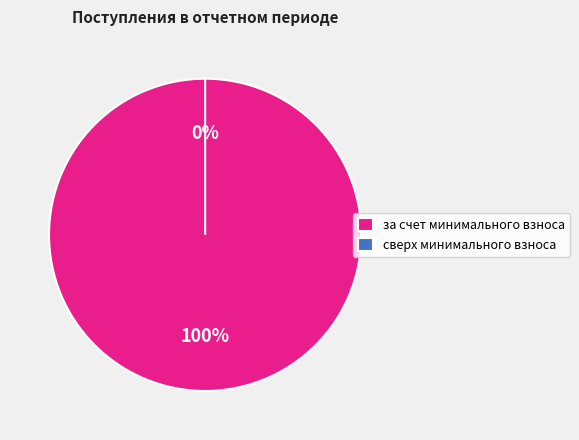

Rank the categories by value from highest to lowest.

за счет минимального взноса, сверх минимального взноса